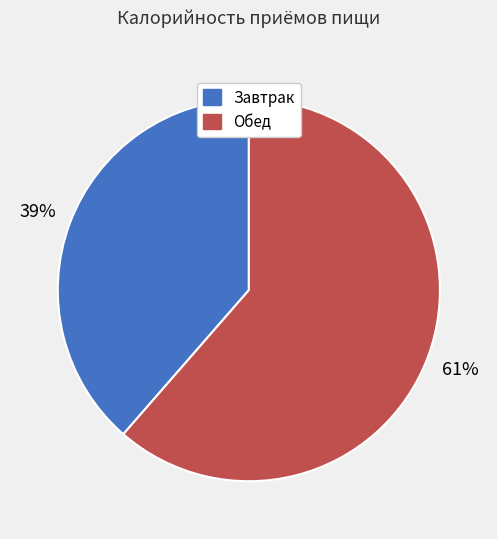

Is there any slice that represents more than half of the pie?

Yes